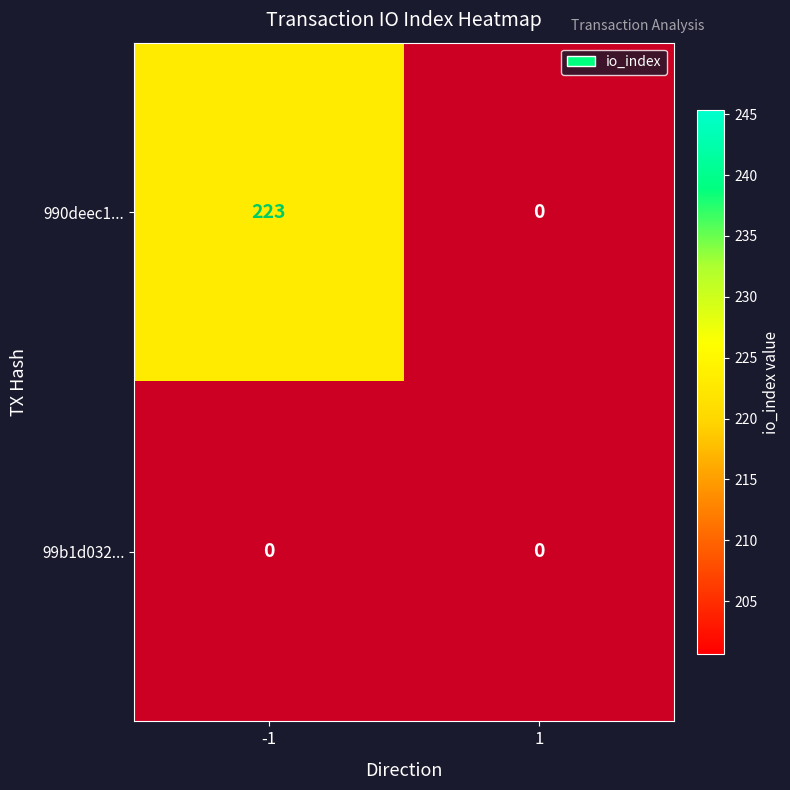

Reading left to right, list all the values displayed in this chart.

990deec1333aaed787f7dc0c112f8b0f966dbe7: -1=223	1=0
99b1d0322fa9e0e69020dcecff730ca99f76bde: -1=0	1=0